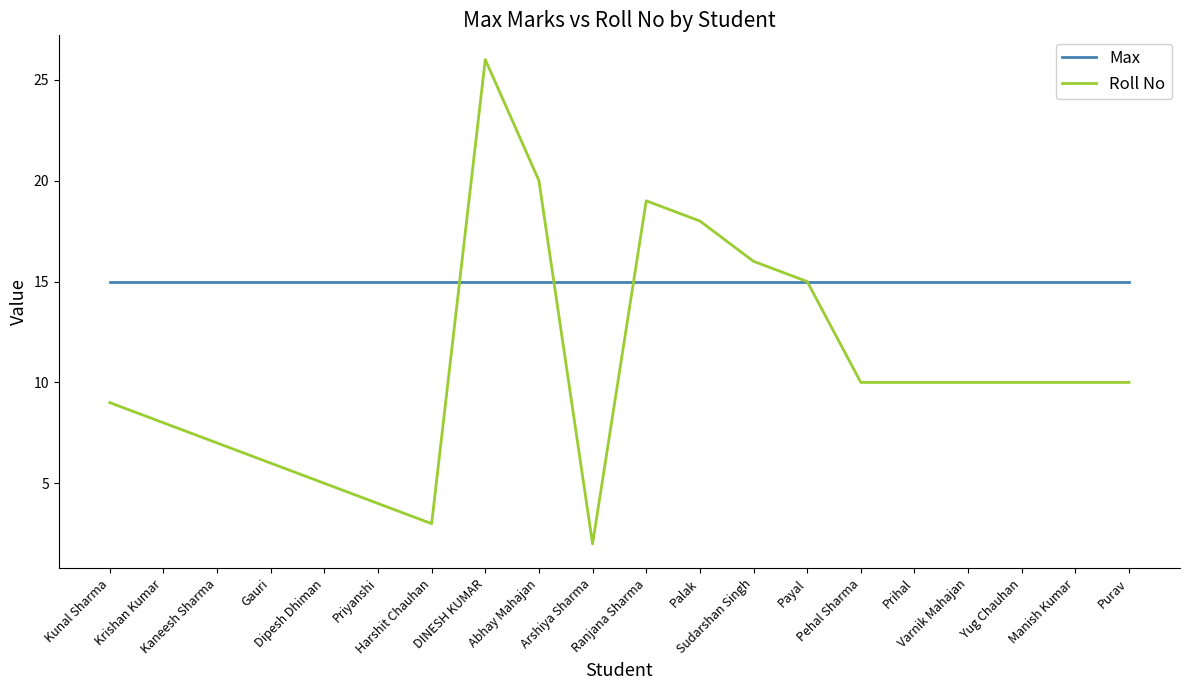

Reading right to left, list all the values displayed in this chart.

Max: 15	15	15	15	15	15	15	15	15	15	15	15	15	15	15	15	15	15	15	15
Roll No: 10	10	10	10	10	10	15	16	18	19	2	20	26	3	4	5	6	7	8	9